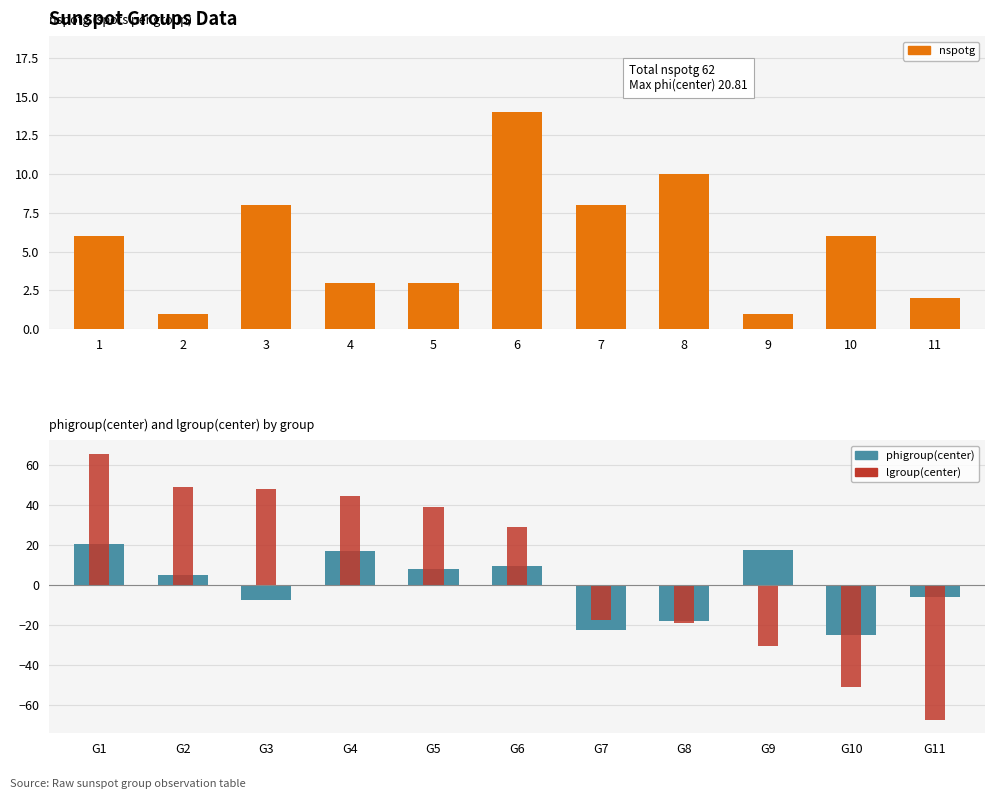

What value does the nspotg series have at 2?

1.0